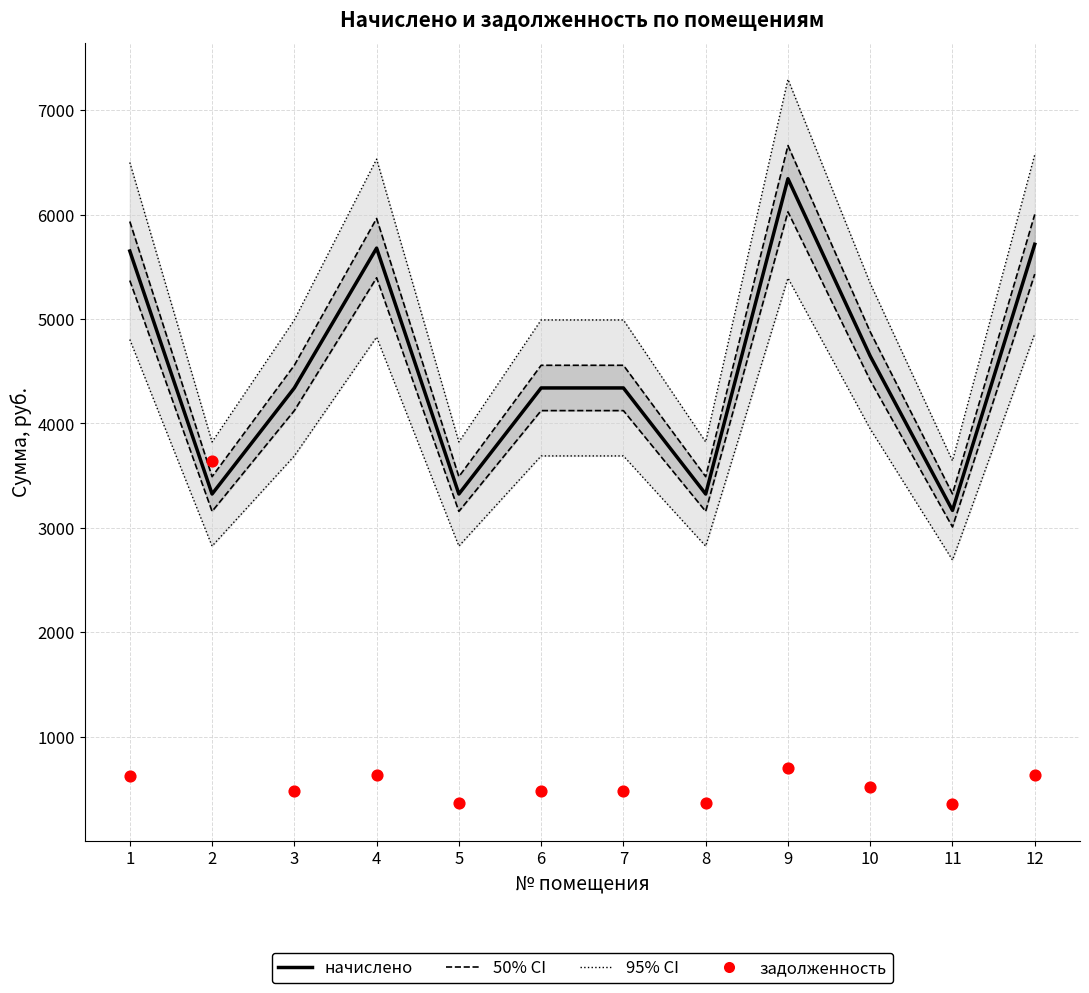

At which category is the sum across all series the highest?

9